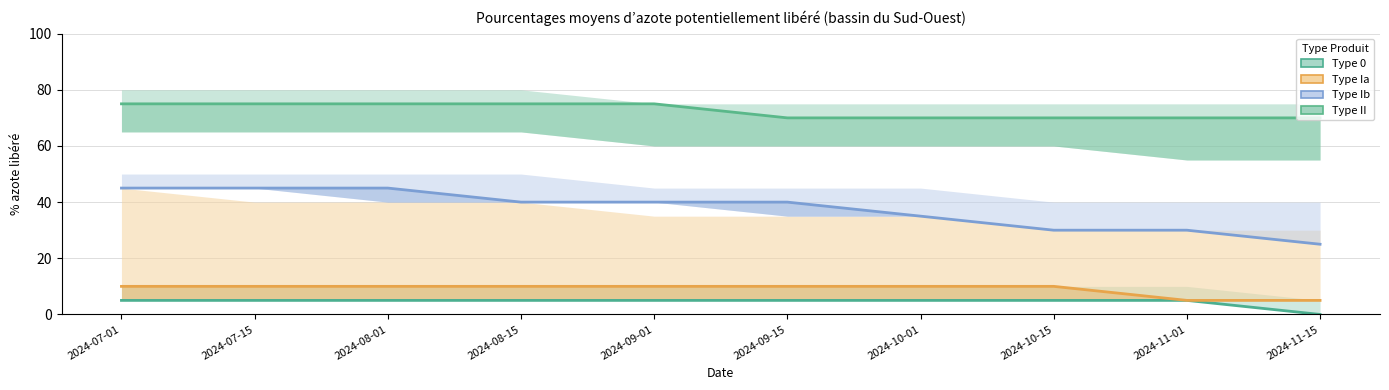

True or false: Type II and Type 0 intersect in this chart.

False